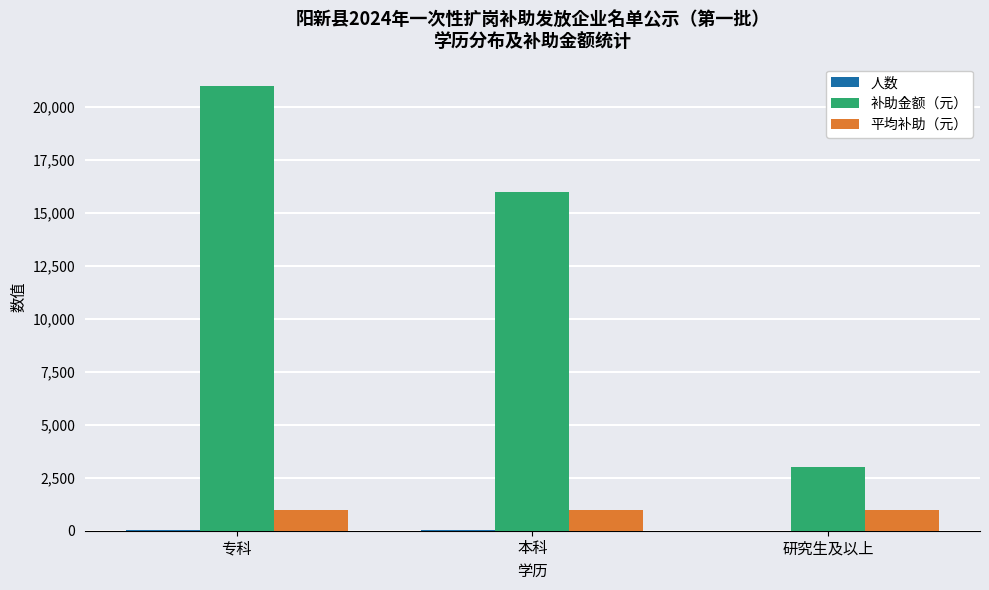

Which label corresponds to the largest value in the chart?

专科